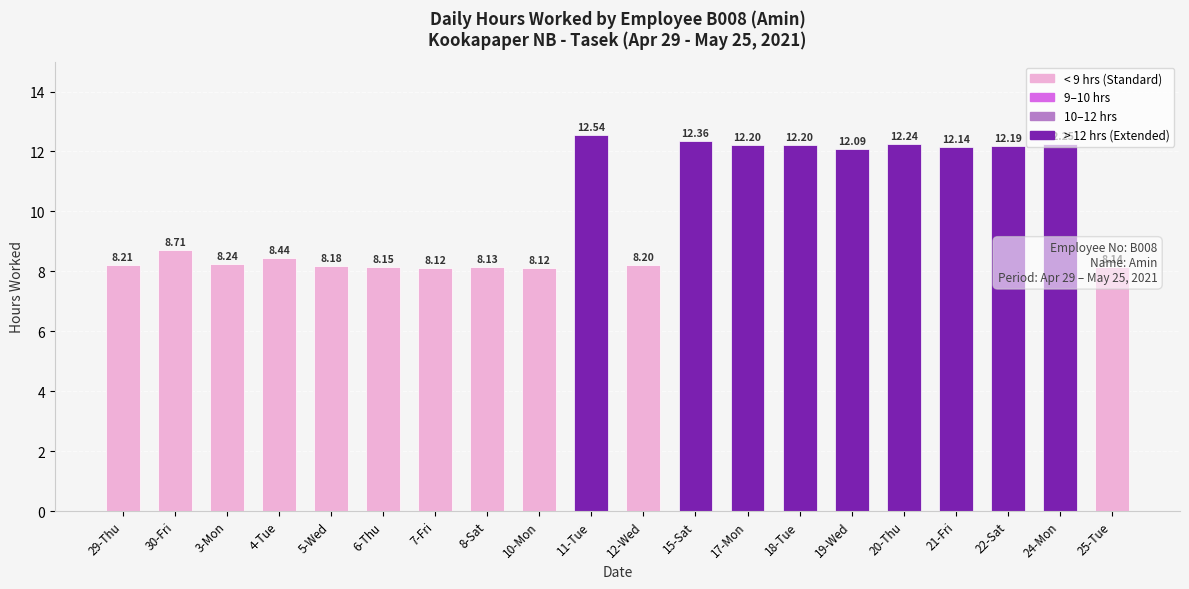

Between 4-Tue and 29-Thu, which is larger?

4-Tue